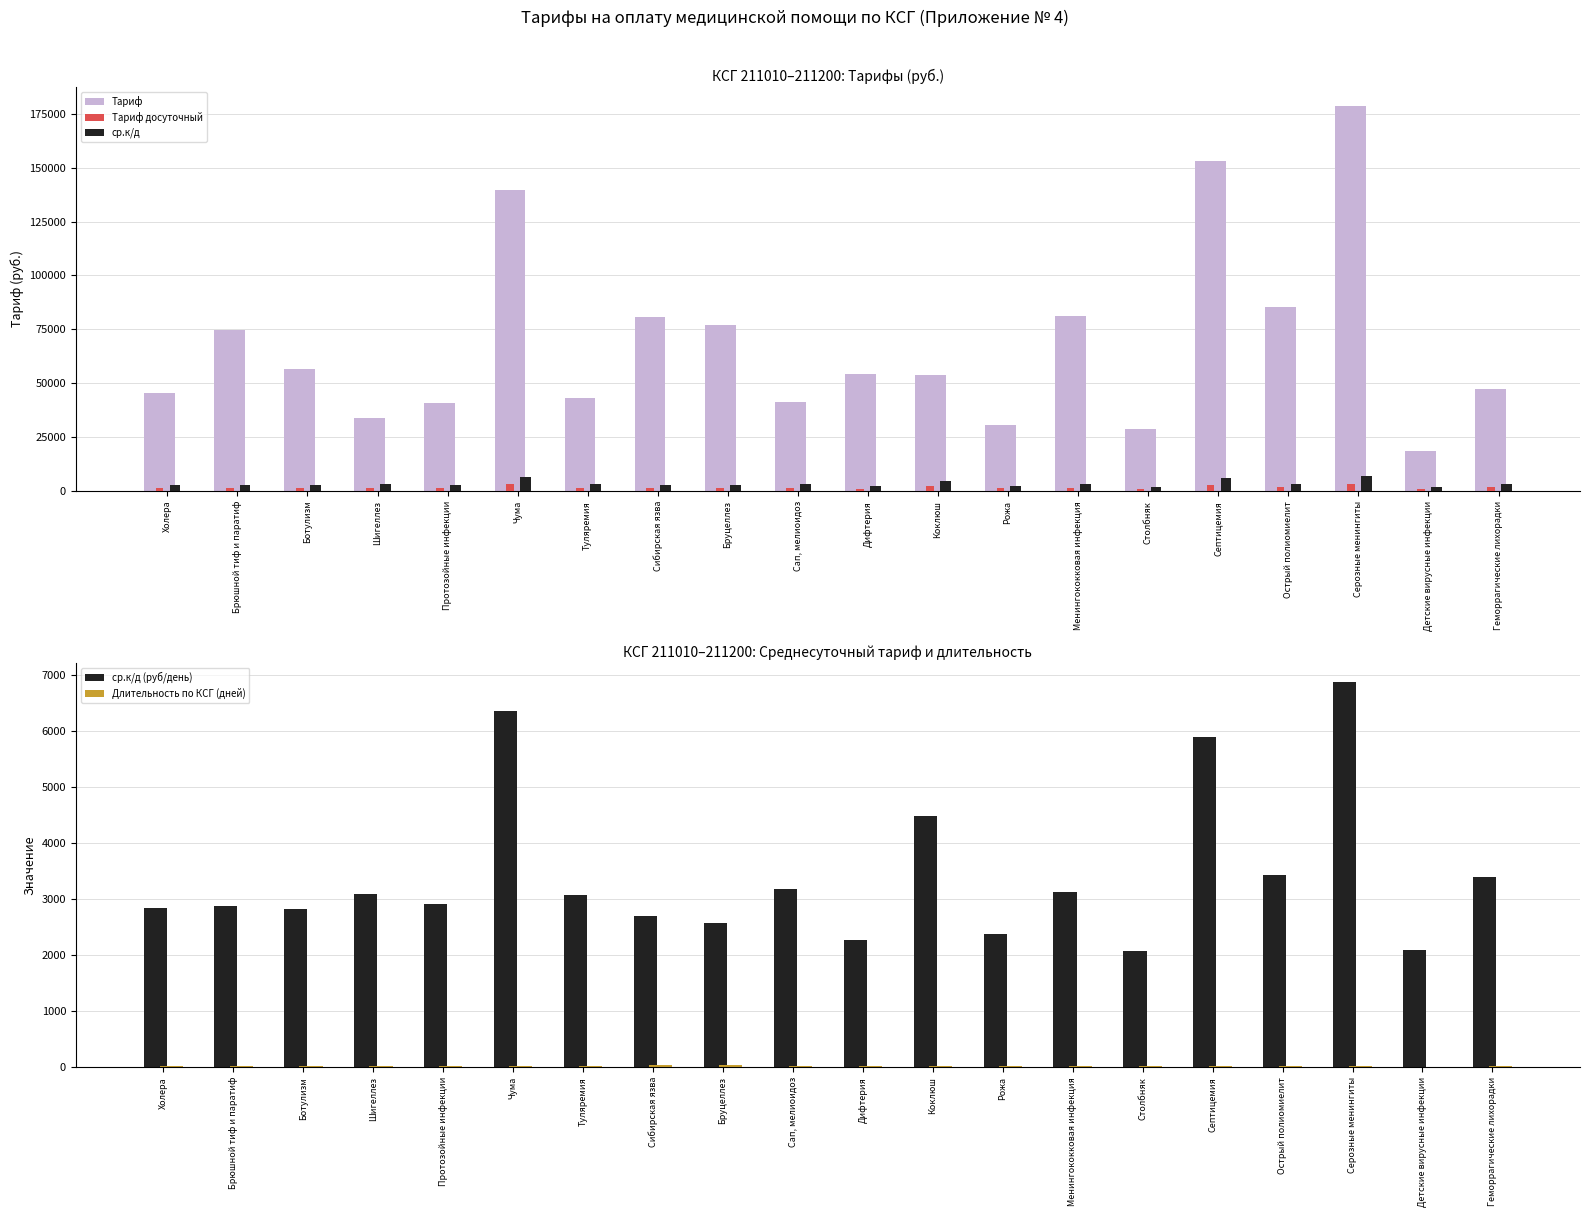

Reading left to right, transcribe all the data shown in this chart.

Тариф: Холера=45416.0	Брюшной тиф и паратиф=74864.4	Ботулизм=56548.0	Шигеллез=33905.3	Протозойные инфекции=40712.0	Чума=139585.6	Туляремия=43068.2	Сибирская язва=80841.0	Бруцеллез=77064.0	Сап, мелиоидоз=41229.5	Дифтерия=54333.6	Коклюш=53803.2	Рожа=30803.2	Менингококковая инфекция=81231.8	Столбняк=28875.0	Септицемия=153062.0	Острый полиомиелит=85480.0	Серозные менингиты=178516.0	Детские вирусные инфекции=18736.0	Геморрагические лихорадки=47382.0
Тариф досуточный: Холера=1419.2	Брюшной тиф и паратиф=1439.7	Ботулизм=1413.7	Шигеллез=1541.2	Протозойные инфекции=1454.0	Чума=3172.4	Туляремия=1538.2	Сибирская язва=1347.3	Бруцеллез=1284.4	Сап, мелиоидоз=1585.8	Дифтерия=1132.0	Коклюш=2241.8	Рожа=1184.7	Менингококковая инфекция=1562.2	Столбняк=1031.2	Септицемия=2943.5	Острый полиомиелит=1709.6	Серозные менингиты=3433.0	Детские вирусные инфекции=1040.8	Геморрагические лихорадки=1692.2
ср.к/д: Холера=2838.5	Брюшной тиф и паратиф=2879.4	Ботулизм=2827.4	Шигеллез=3082.3	Протозойные инфекции=2908.0	Чума=6344.8	Туляремия=3076.3	Сибирская язва=2694.7	Бруцеллез=2568.8	Сап, мелиоидоз=3171.5	Дифтерия=2263.9	Коклюш=4483.6	Рожа=2369.4	Менингококковая инфекция=3124.3	Столбняк=2062.5	Септицемия=5887.0	Острый полиомиелит=3419.2	Серозные менингиты=6866.0	Детские вирусные инфекции=2081.7	Геморрагические лихорадки=3384.4
ср.к/д (руб/день): Холера=2838.5	Брюшной тиф и паратиф=2879.4	Ботулизм=2827.4	Шигеллез=3082.3	Протозойные инфекции=2908.0	Чума=6344.8	Туляремия=3076.3	Сибирская язва=2694.7	Бруцеллез=2568.8	Сап, мелиоидоз=3171.5	Дифтерия=2263.9	Коклюш=4483.6	Рожа=2369.4	Менингококковая инфекция=3124.3	Столбняк=2062.5	Септицемия=5887.0	Острый полиомиелит=3419.2	Серозные менингиты=6866.0	Детские вирусные инфекции=2081.7	Геморрагические лихорадки=3384.4
Длительность по КСГ (дней): Холера=16.0	Брюшной тиф и паратиф=26.0	Ботулизм=20.0	Шигеллез=11.0	Протозойные инфекции=14.0	Чума=22.0	Туляремия=14.0	Сибирская язва=30.0	Бруцеллез=30.0	Сап, мелиоидоз=13.0	Дифтерия=24.0	Коклюш=12.0	Рожа=13.0	Менингококковая инфекция=26.0	Столбняк=14.0	Септицемия=26.0	Острый полиомиелит=25.0	Серозные менингиты=26.0	Детские вирусные инфекции=9.0	Геморрагические лихорадки=14.0